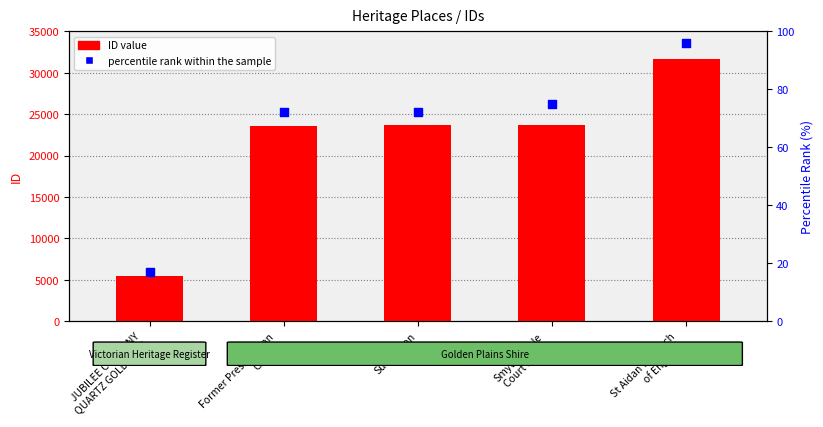

What are all the series names shown in the legend?

ID value, percentile rank within the sample